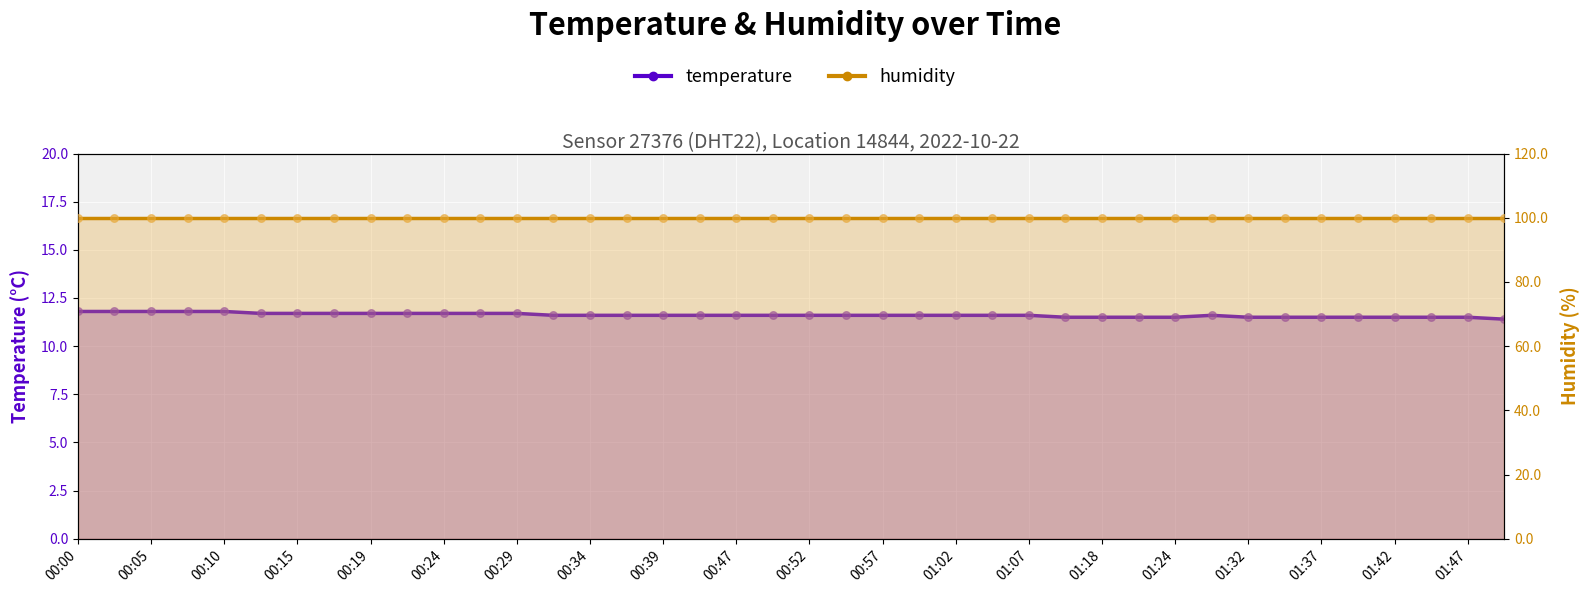

Which has a higher value, 00:02 or 01:37?

00:02